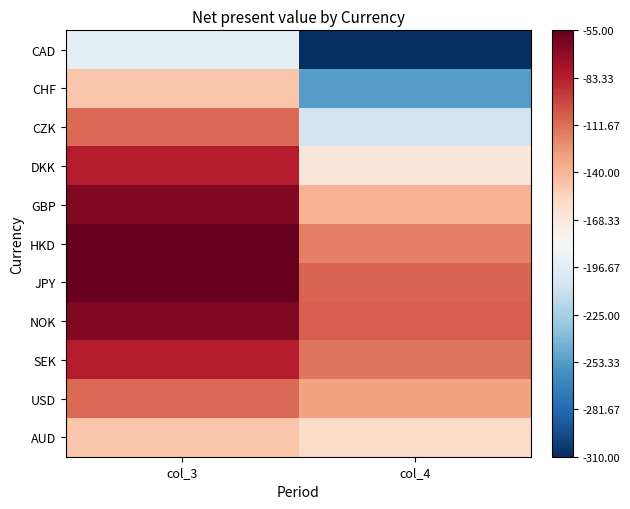

Count the number of data series in this chart.

11